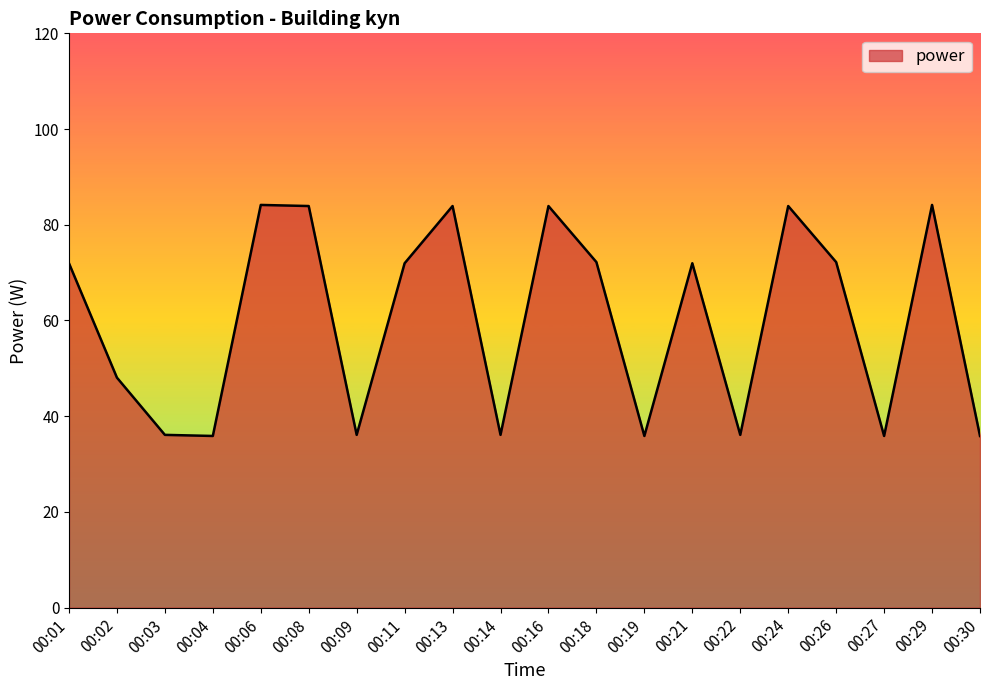

The chart shows a value of 35.9 at 00:30. True or false?

True